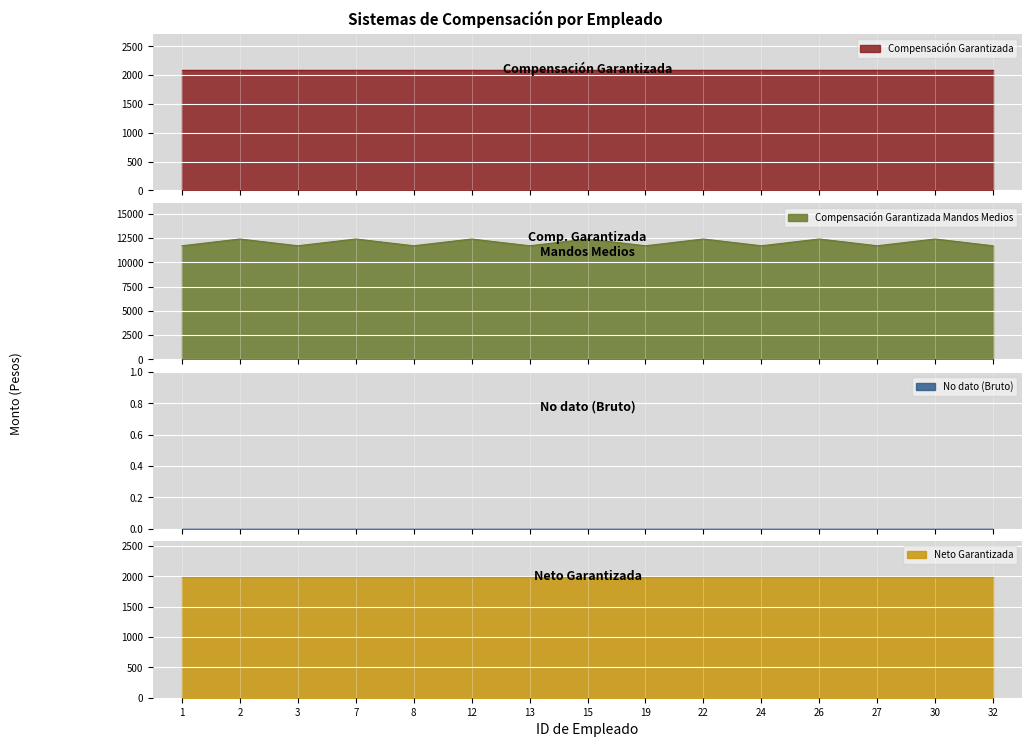

Does the chart display data point markers on the line(s)?

No